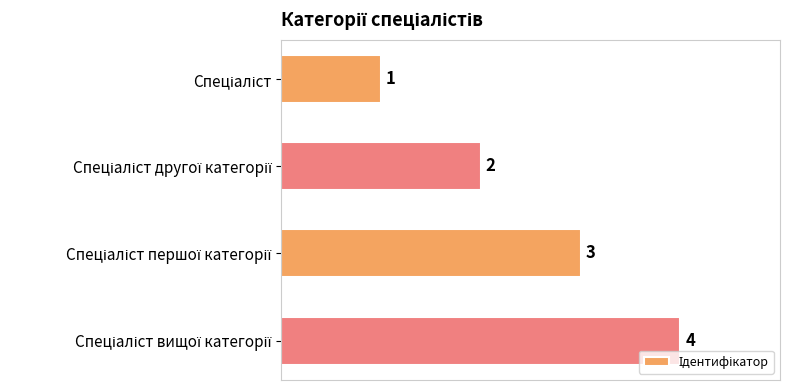

What is the minimum value shown in the chart?

1